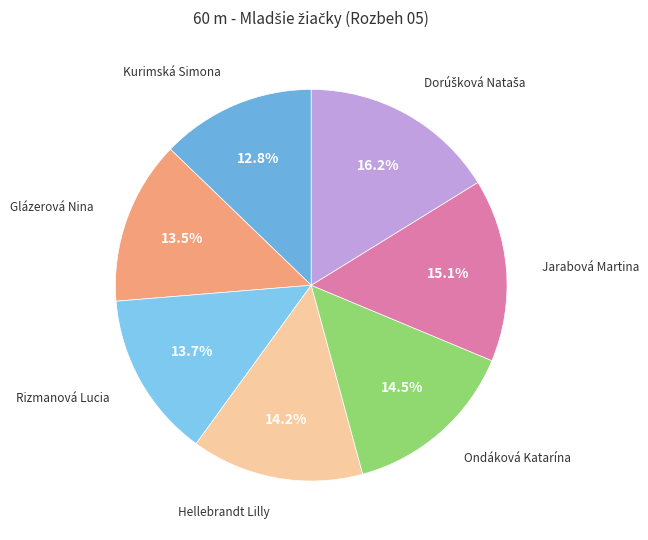

Which category has the smallest portion of the pie?

Kurimská Simona